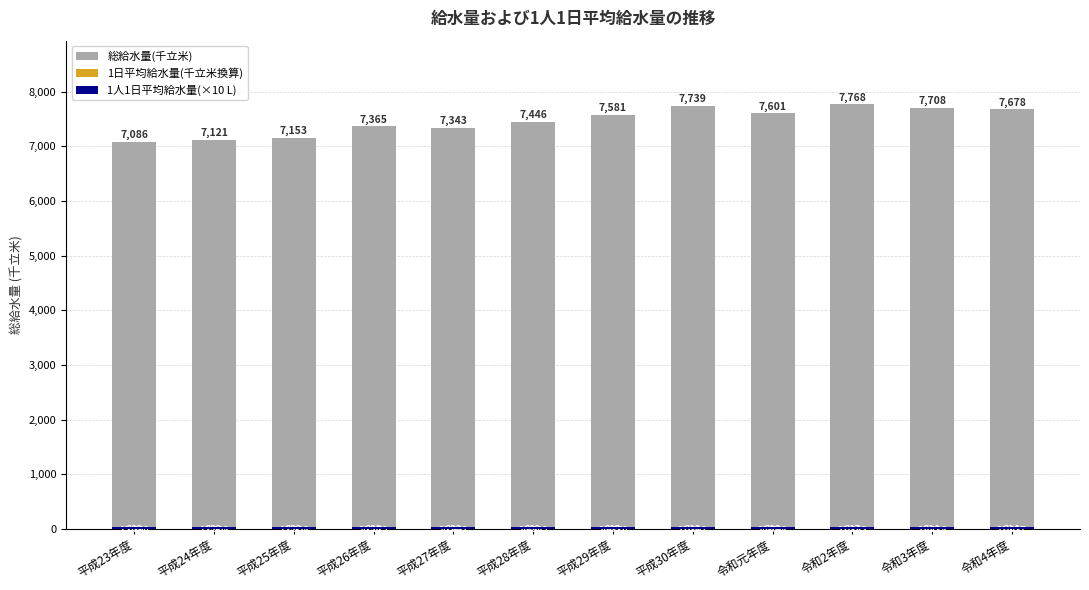

What is the minimum value for 1日平均給水量(千立米換算)?

19.4